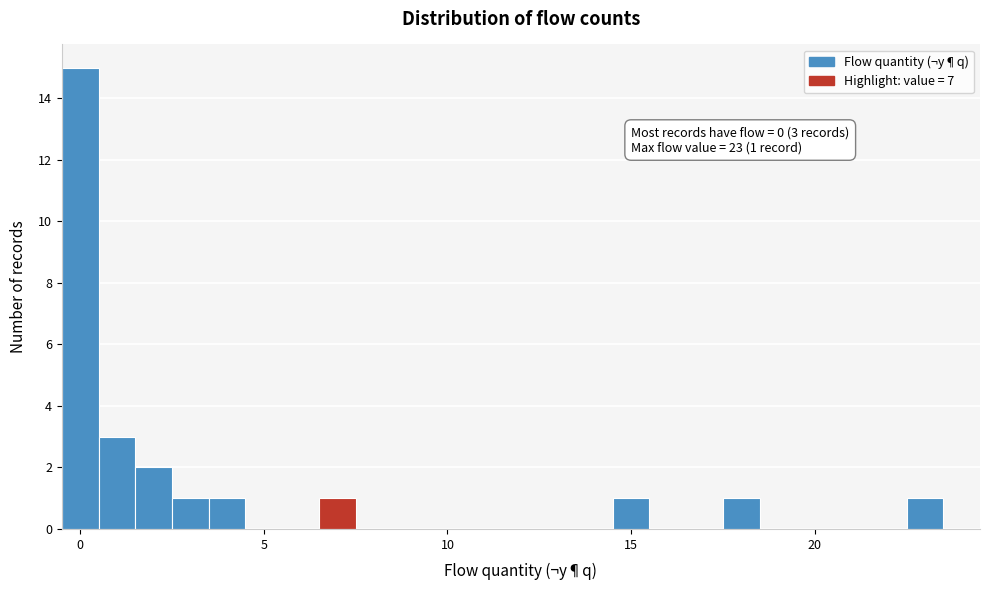

Around what value on the x-axis is the tallest bar? Give the approximate position of its centre, as read against the axis.

0.0